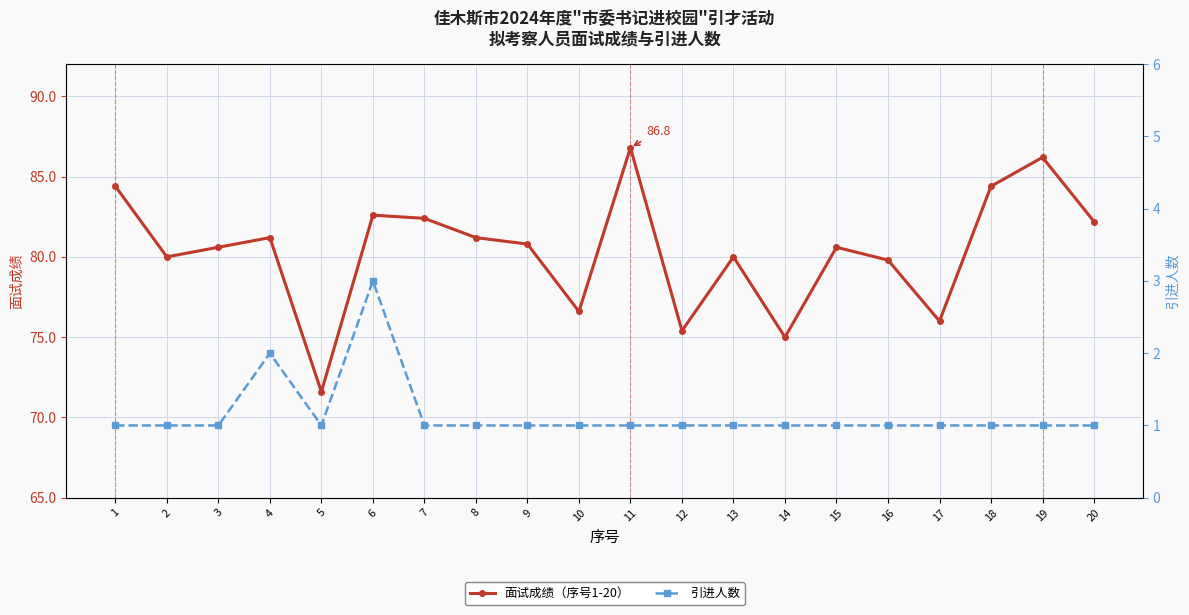

What is the minimum value shown in the chart?

1.0